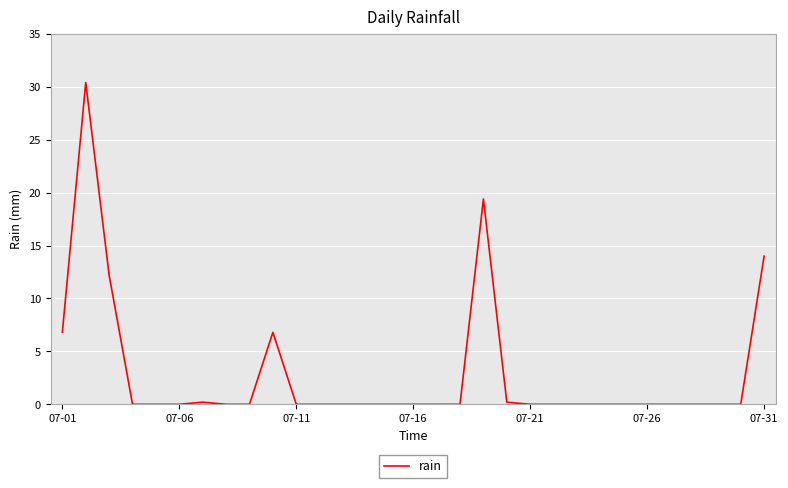

What is the maximum value shown in the chart?

30.4